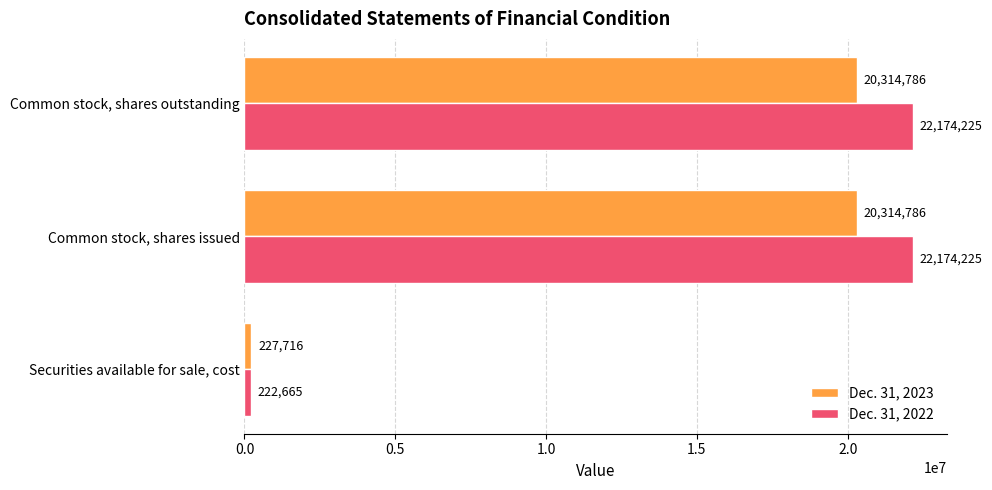

What is the average value of the Dec. 31, 2022 series?

14857038